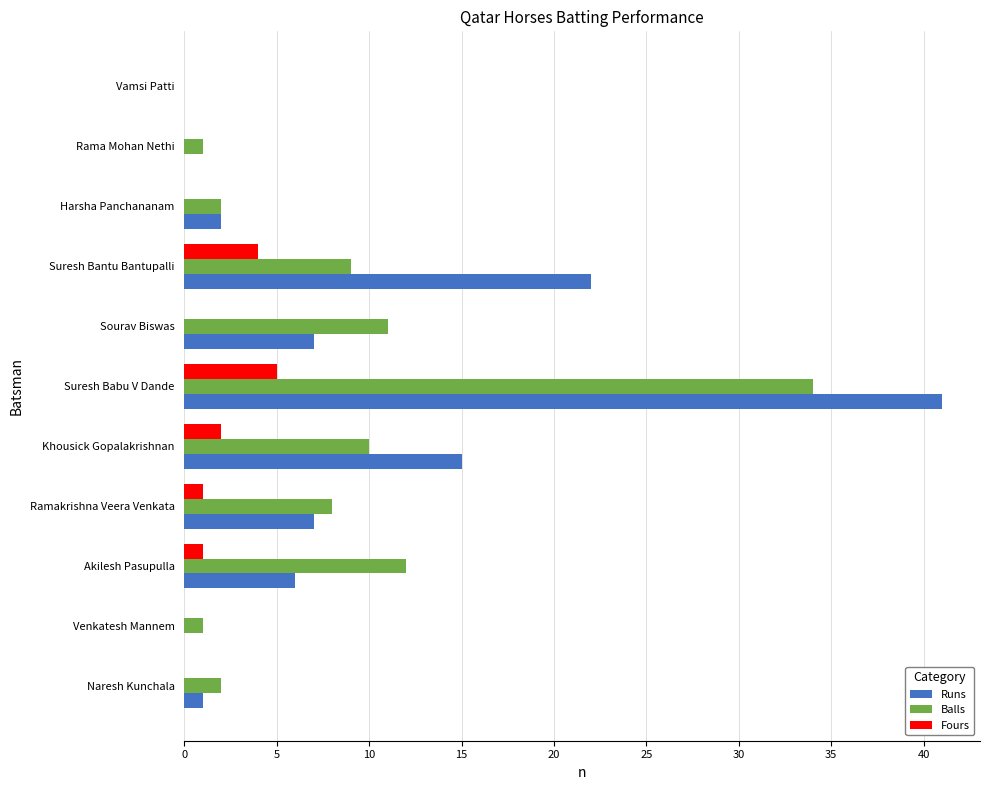

At which label does Fours reach its peak?

Suresh Babu V Dande